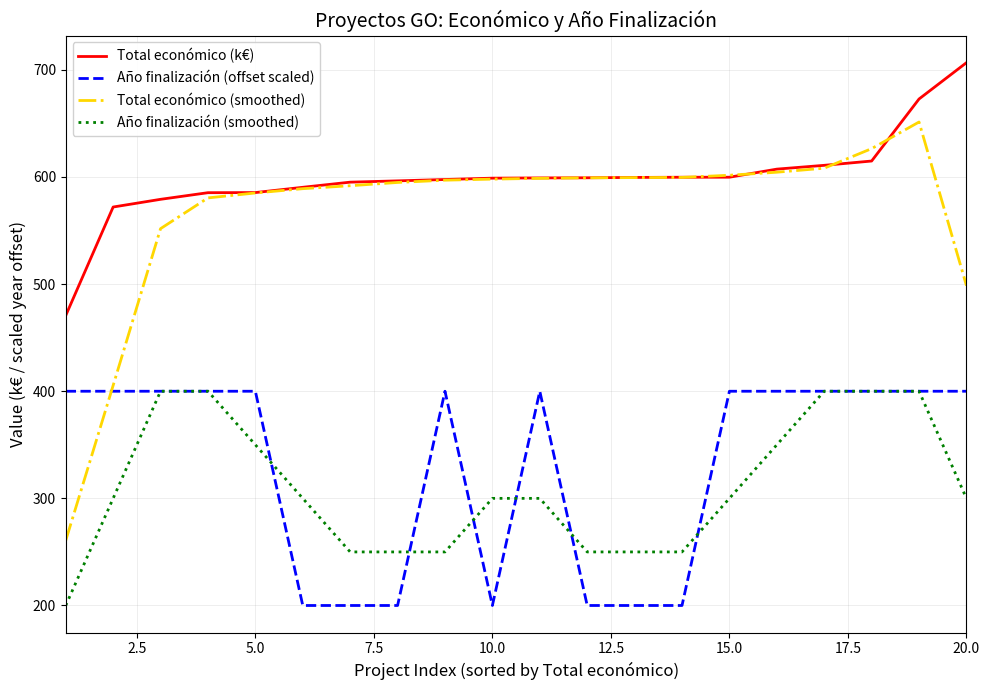

Which series has the widest spread of values?

Total económico (smoothed)